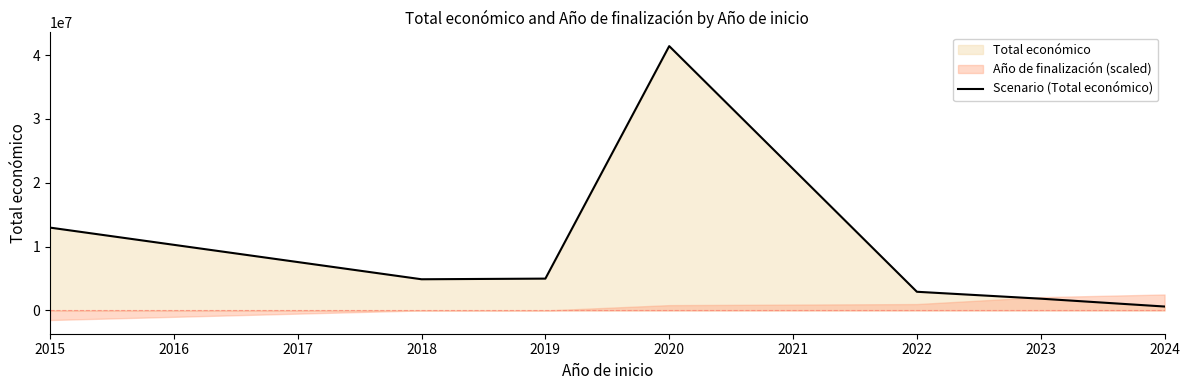

What is the value of the 4th point from the left?

41399670